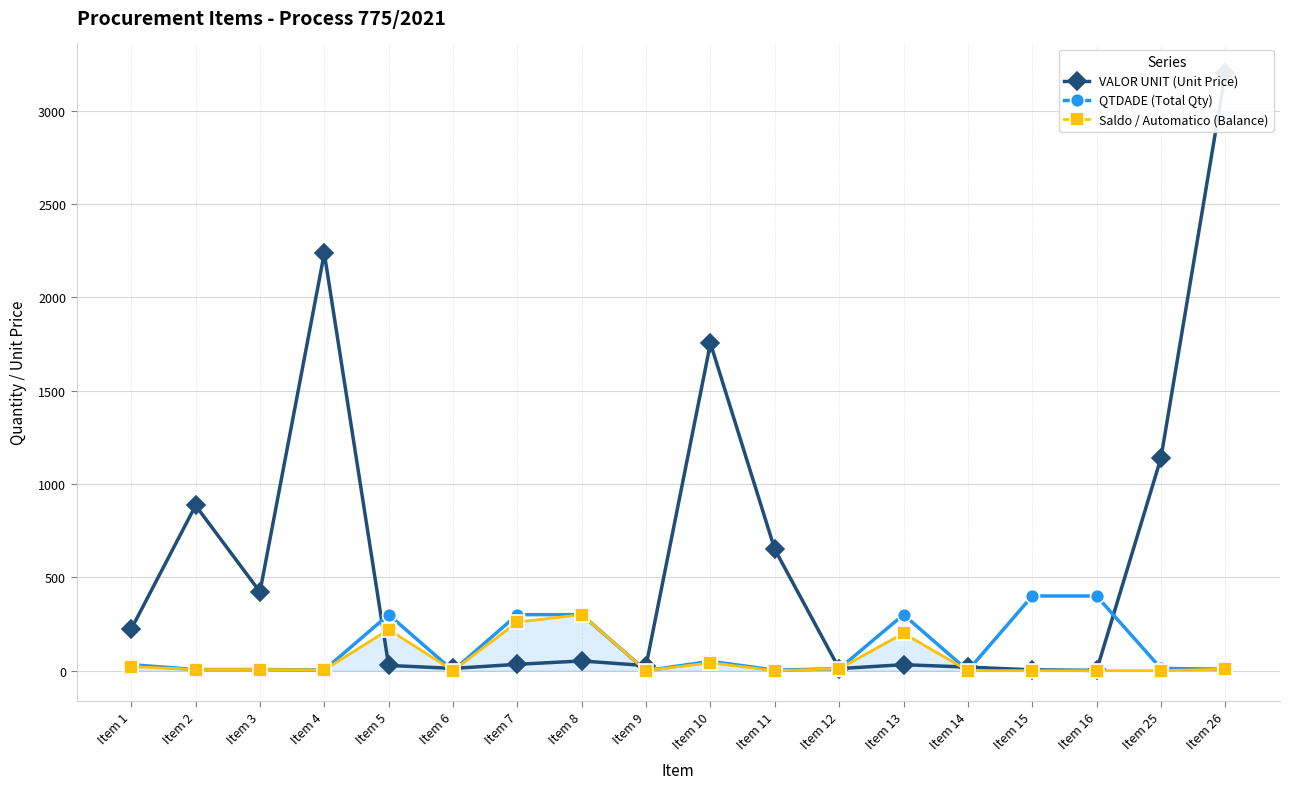

Reading left to right, extract all data points from this chart.

VALOR UNIT (Unit Price): 222.5	885.0	422.0	2236.0	28.0	12.0	34.0	52.0	26.9	1753.8	649.6	11.0	32.0	19.0	4.2	1.1	1139.0	3200.1
QTDADE (Total Qty): 32.0	6.0	6.0	4.0	300.0	0.0	300.0	300.0	0.0	50.0	3.0	10.0	300.0	0.0	400.0	400.0	12.0	8.0
Saldo / Automatico (Balance): 22.0	6.0	6.0	4.0	220.0	0.0	260.0	300.0	0.0	42.0	0.0	10.0	200.0	0.0	0.0	0.0	0.0	8.0